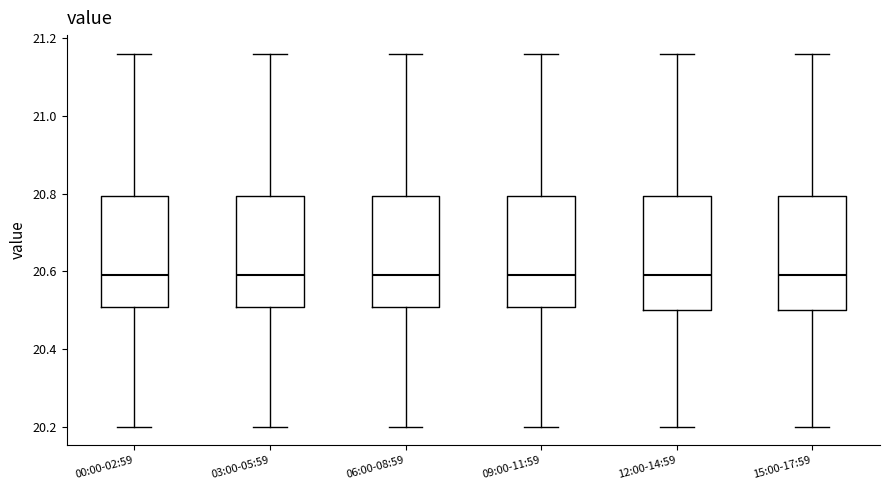

Reading left to right, read every box against the y-axis: the position of its median line, the range the box covers, and the ends of its whiskers. The values are not printed on the chart, so give them approximately, as read against the axis.

00:00-02:59: median 20.60, box 20.50 to 20.80, whiskers 20.20 to 21.16
03:00-05:59: median 20.60, box 20.50 to 20.80, whiskers 20.20 to 21.16
06:00-08:59: median 20.60, box 20.50 to 20.80, whiskers 20.20 to 21.16
09:00-11:59: median 20.60, box 20.50 to 20.80, whiskers 20.20 to 21.16
12:00-14:59: median 20.60, box 20.50 to 20.80, whiskers 20.20 to 21.16
15:00-17:59: median 20.60, box 20.50 to 20.80, whiskers 20.20 to 21.16